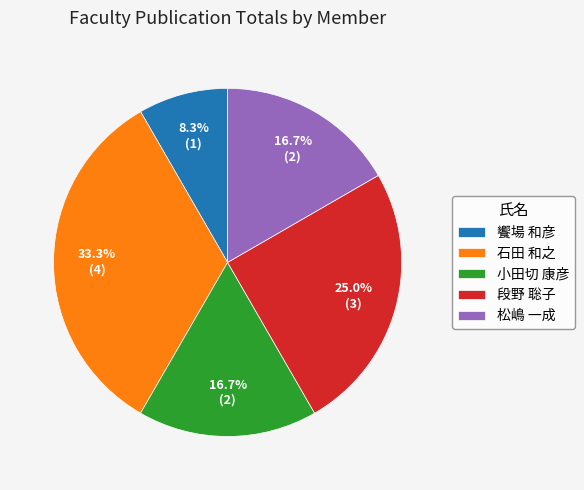

True or false: 松嶋 一成 accounts for 26% of the total.

False